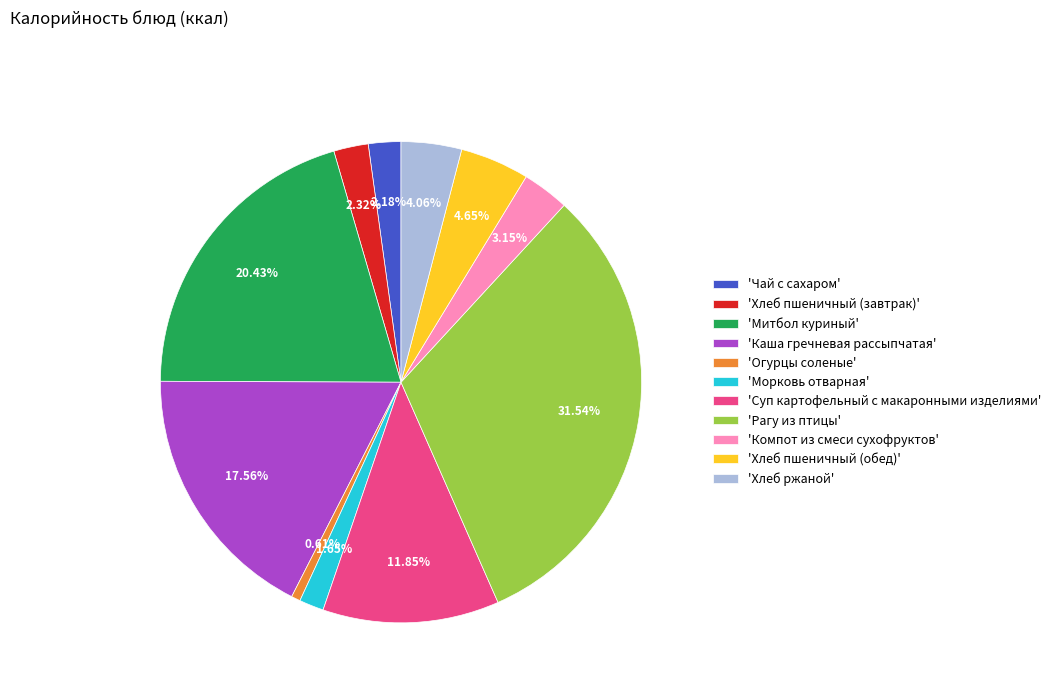

What is the smallest slice in the pie chart?

'Огурцы соленые'